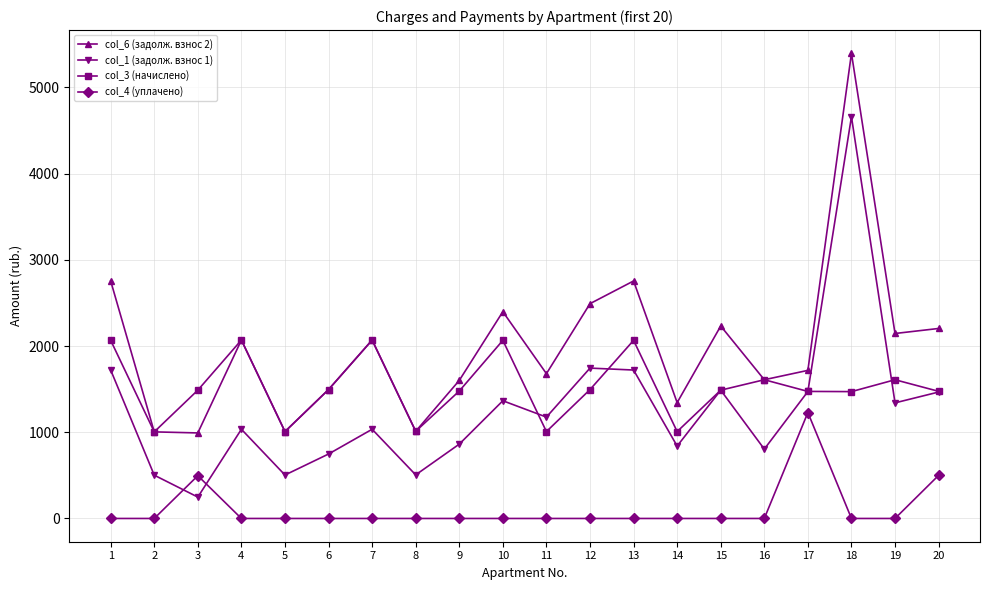

Is it true that col_6 (задолж. взнос 2) equals 876.4 at 14?

False